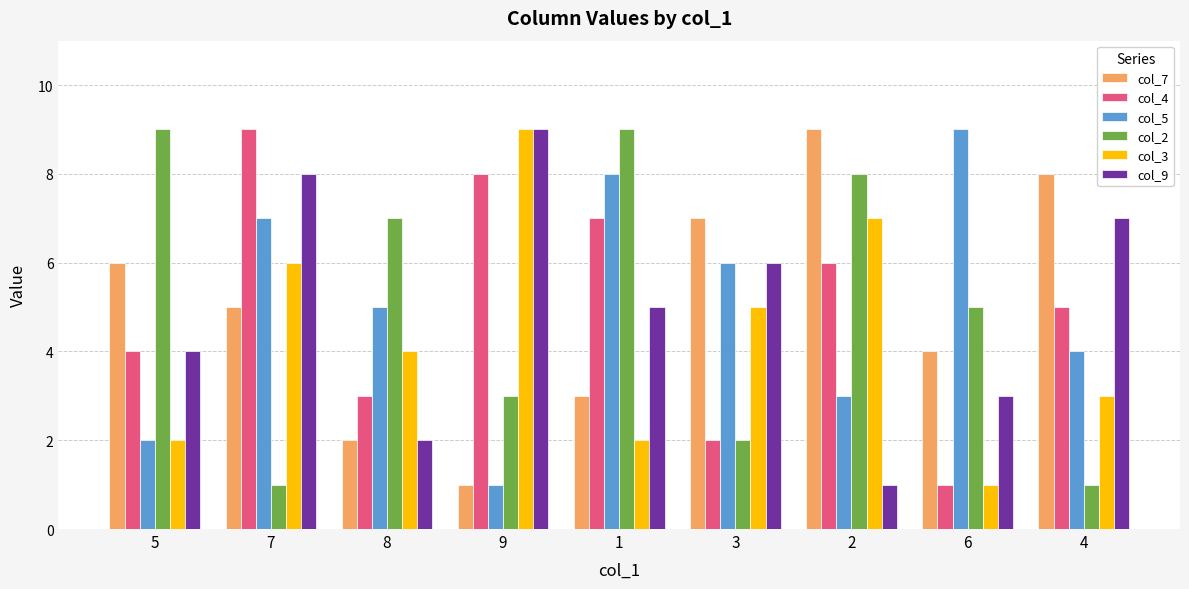

What is the label of the 8th bar from the left?

6